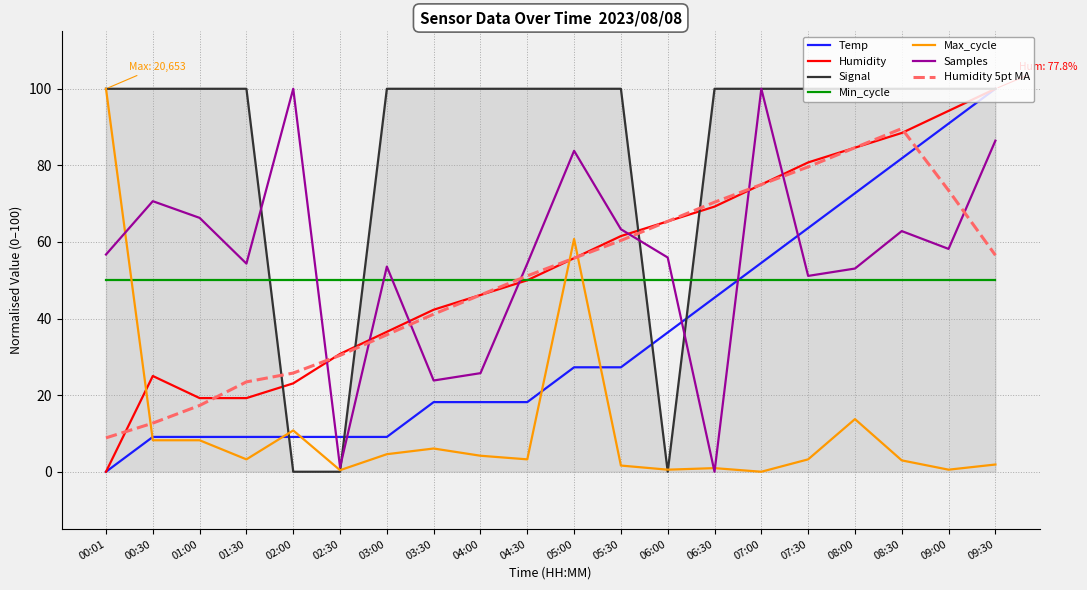

What is the total value across all series at 08:30?

475.7